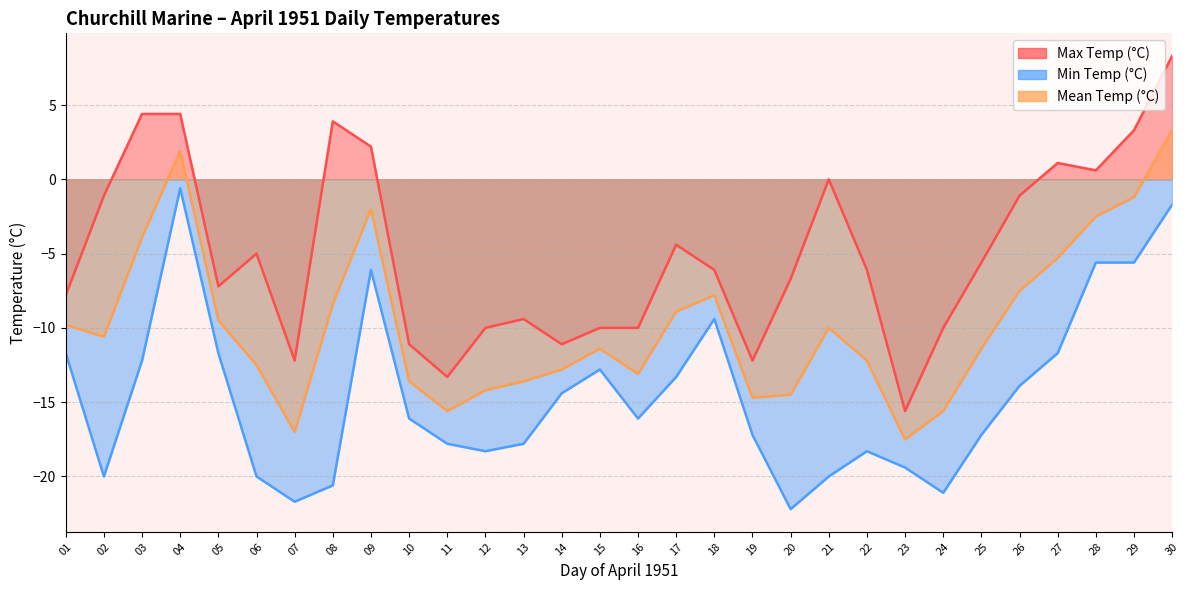

What is the minimum value for Mean Temp (°C)?

-17.5